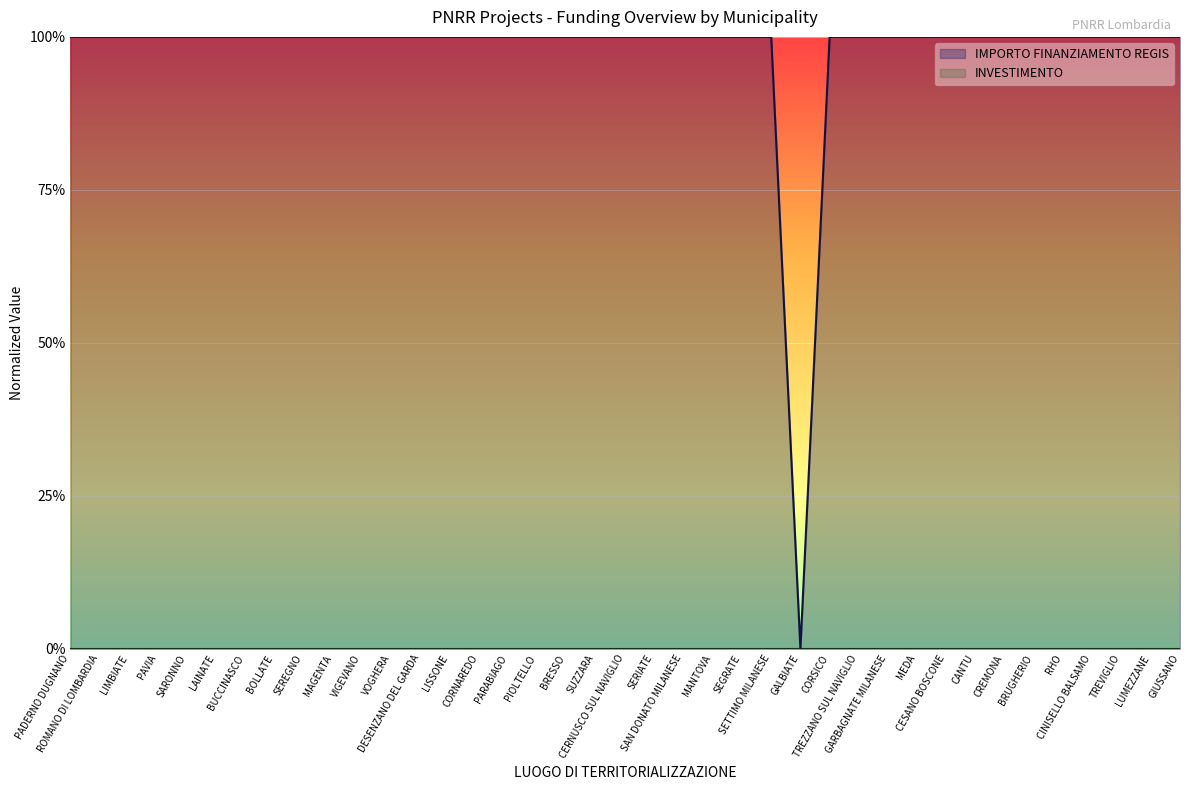

What is the label of the 34th point from the right?

LAINATE